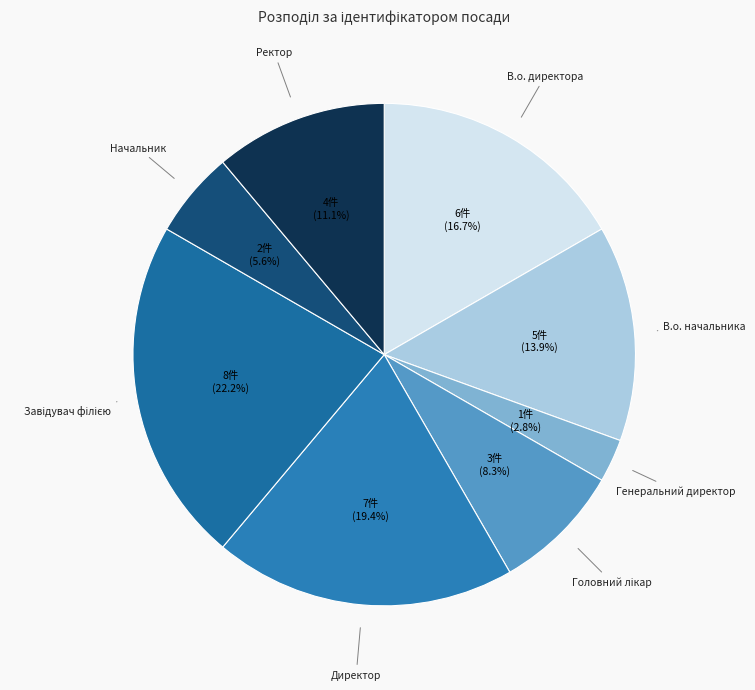

Does В.о. начальника represent more than half of the total?

No